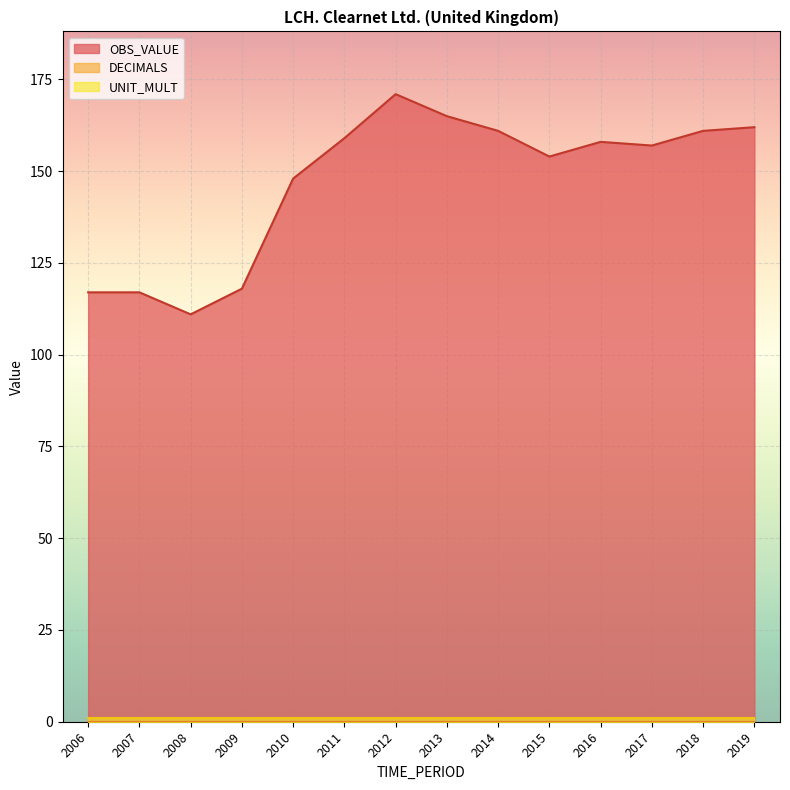

At which label is DECIMALS closest to 0?

2006